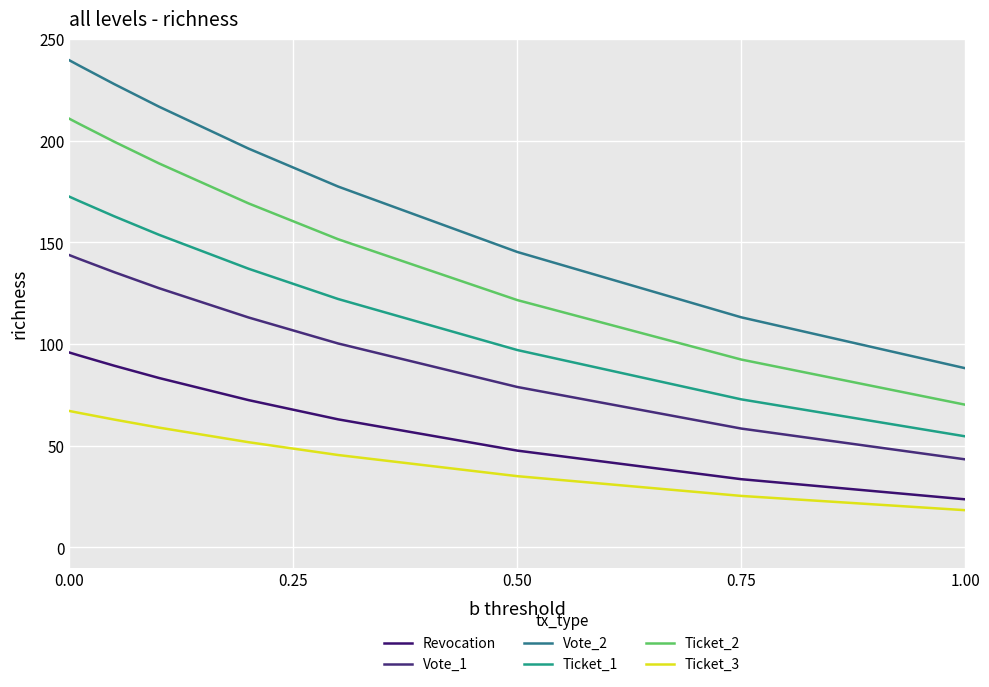

What is the minimum value shown in the chart?

18.3